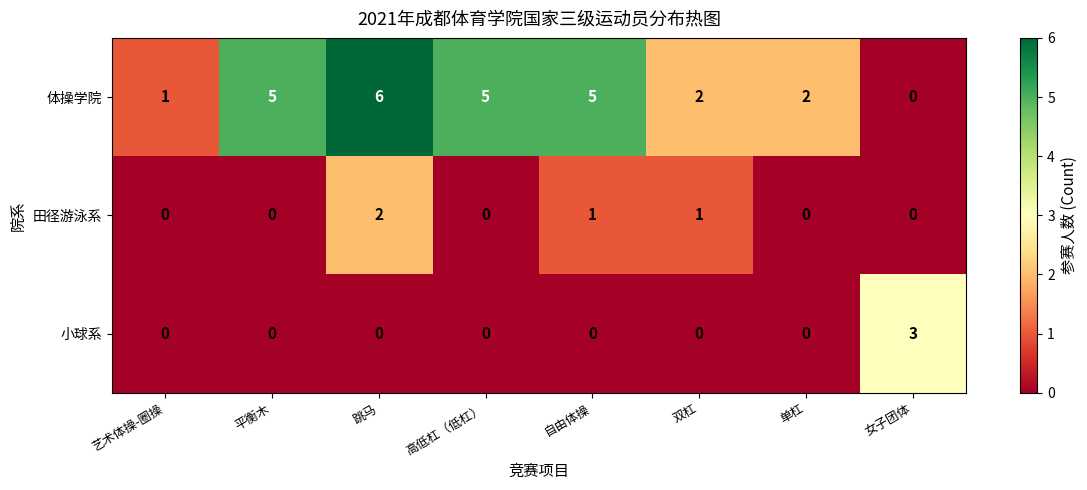

Which series has the largest total across all categories?

体操学院